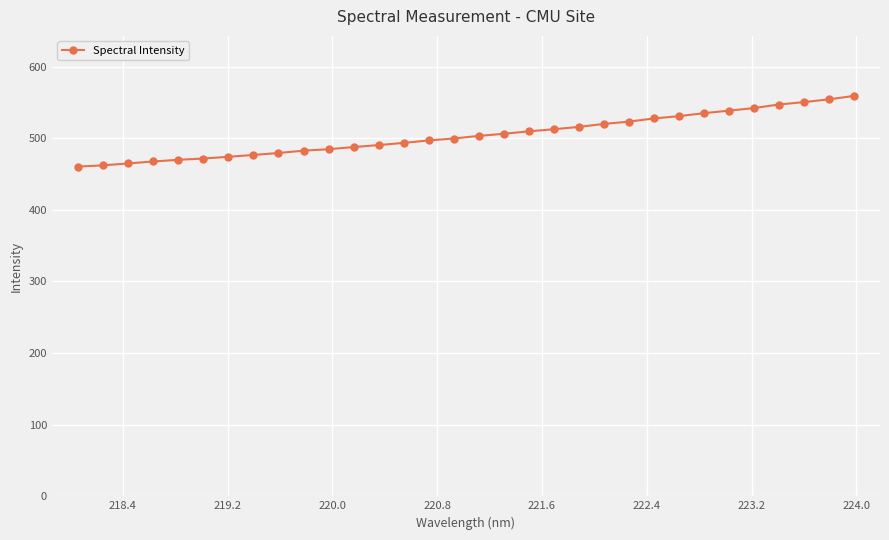

What is the difference between the second highest and minimum values?

93.9